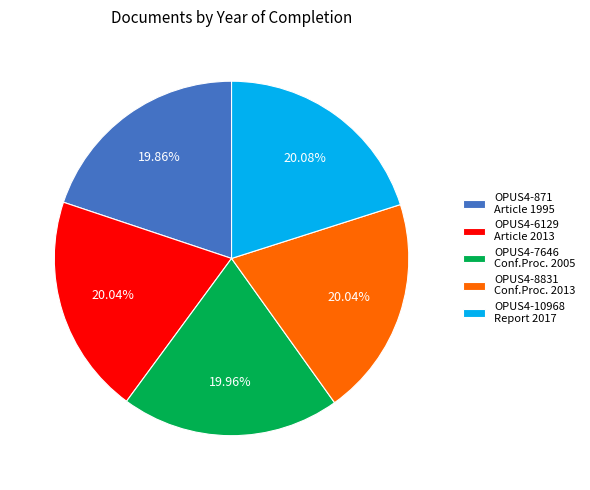

Approximately how many times larger is the value at OPUS4-10968 Report 2017 compared to OPUS4-871 Article 1995?

1.0